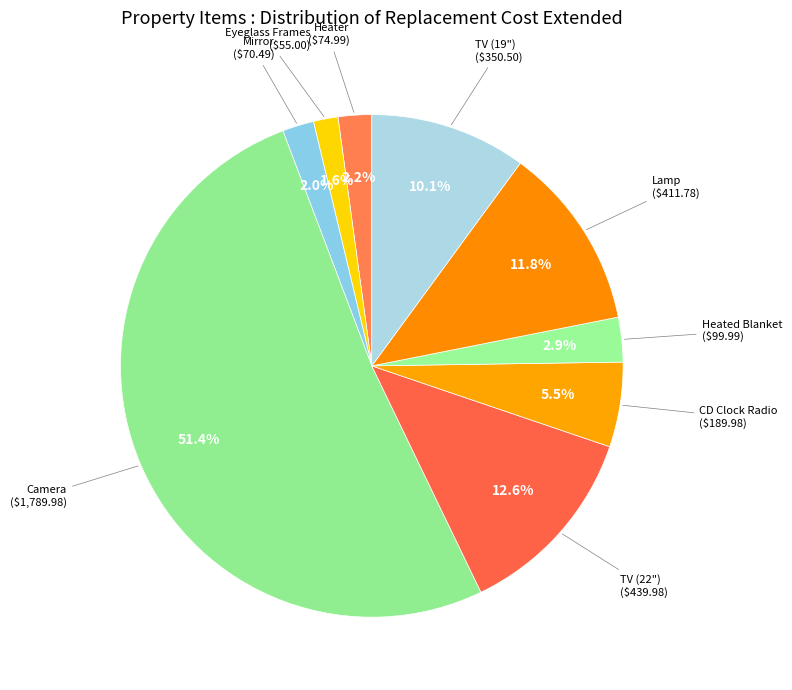

Count the number of slices in the pie.

9